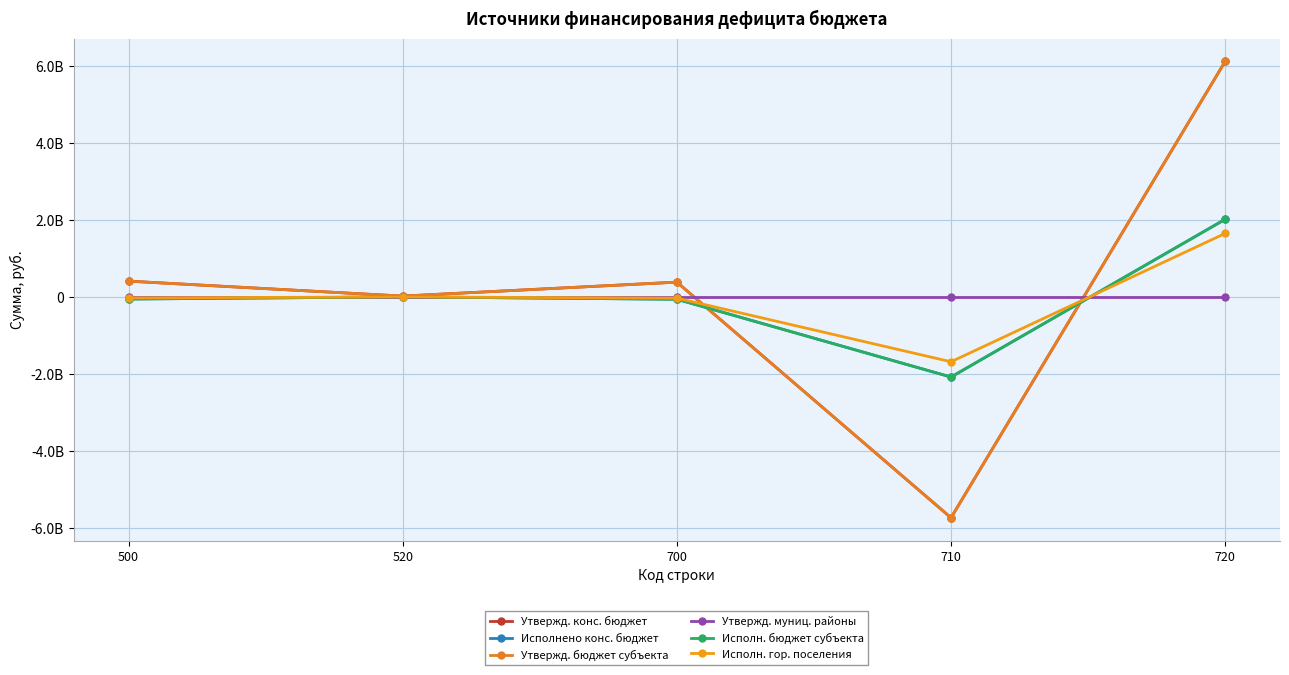

Which series has the largest total across all categories?

Утвержд. конс. бюджет